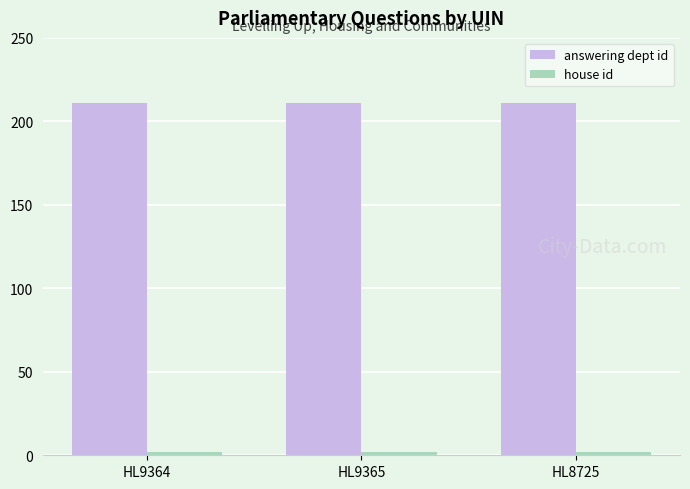

Which series has the largest total across all categories?

answering dept id